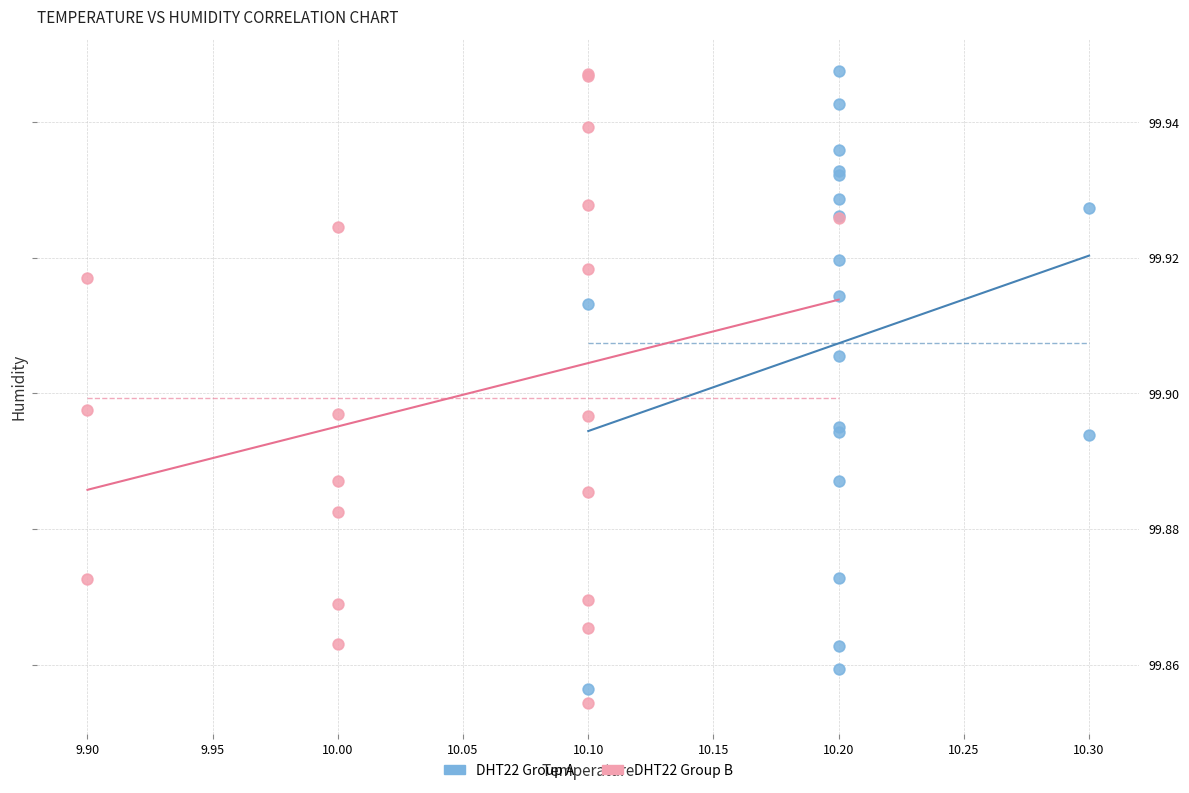

Which series reaches the minimum Y coordinate?

DHT22 Group B